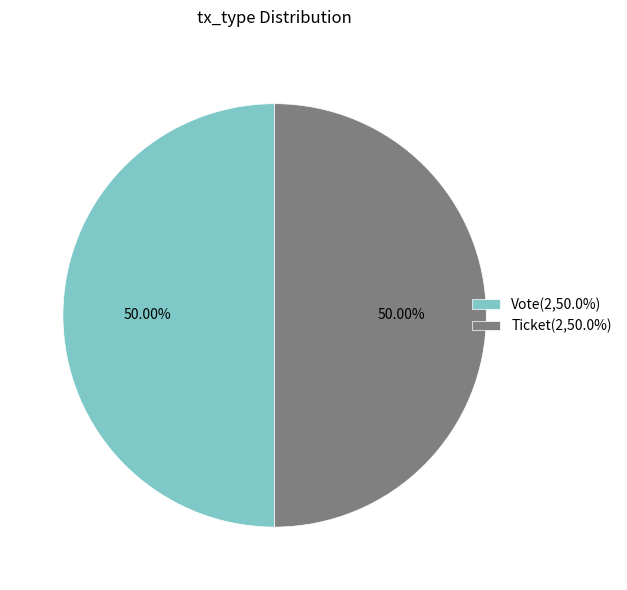

Approximately how many times larger is the value at Ticket(2,50.0%) compared to Vote(2,50.0%)?

1.0